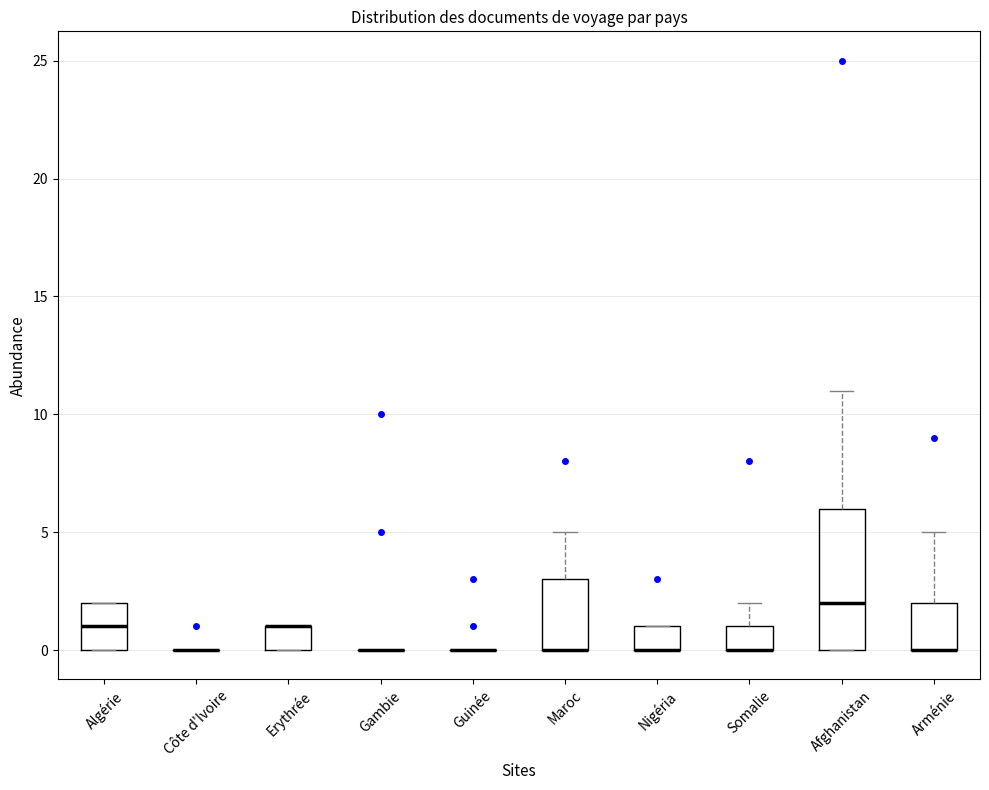

Reading left to right, read every box against the y-axis: the position of its median line, the range the box covers, and the ends of its whiskers. The values are not printed on the chart, so give them approximately, as read against the axis.

Algérie: median 1, box 0 to 2, whiskers 0 to 2
Côte d'Ivoire: box collapsed to a line at 0, whiskers 0 to 0
Erythrée: median 1 (drawn on the box's upper edge), box 0 to 1, whiskers 0 to 1
Gambie: box collapsed to a line at 0, whiskers 0 to 0
Guinée: box collapsed to a line at 0, whiskers 0 to 0
Maroc: median 0 (drawn on the box's lower edge), box 0 to 3, whiskers 0 to 5
Nigéria: median 0 (drawn on the box's lower edge), box 0 to 1, whiskers 0 to 1
Somalie: median 0 (drawn on the box's lower edge), box 0 to 1, whiskers 0 to 2
Afghanistan: median 2, box 0 to 6, whiskers 0 to 11
Arménie: median 0 (drawn on the box's lower edge), box 0 to 2, whiskers 0 to 5